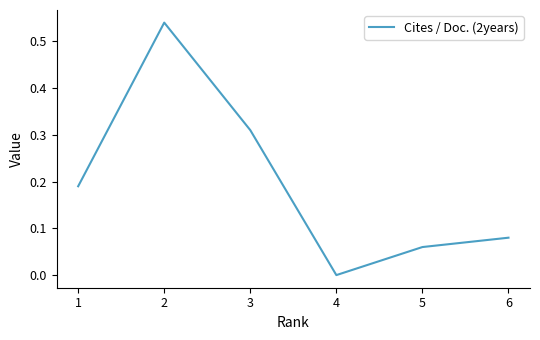

At which category does the chart reach its minimum across all series?

4